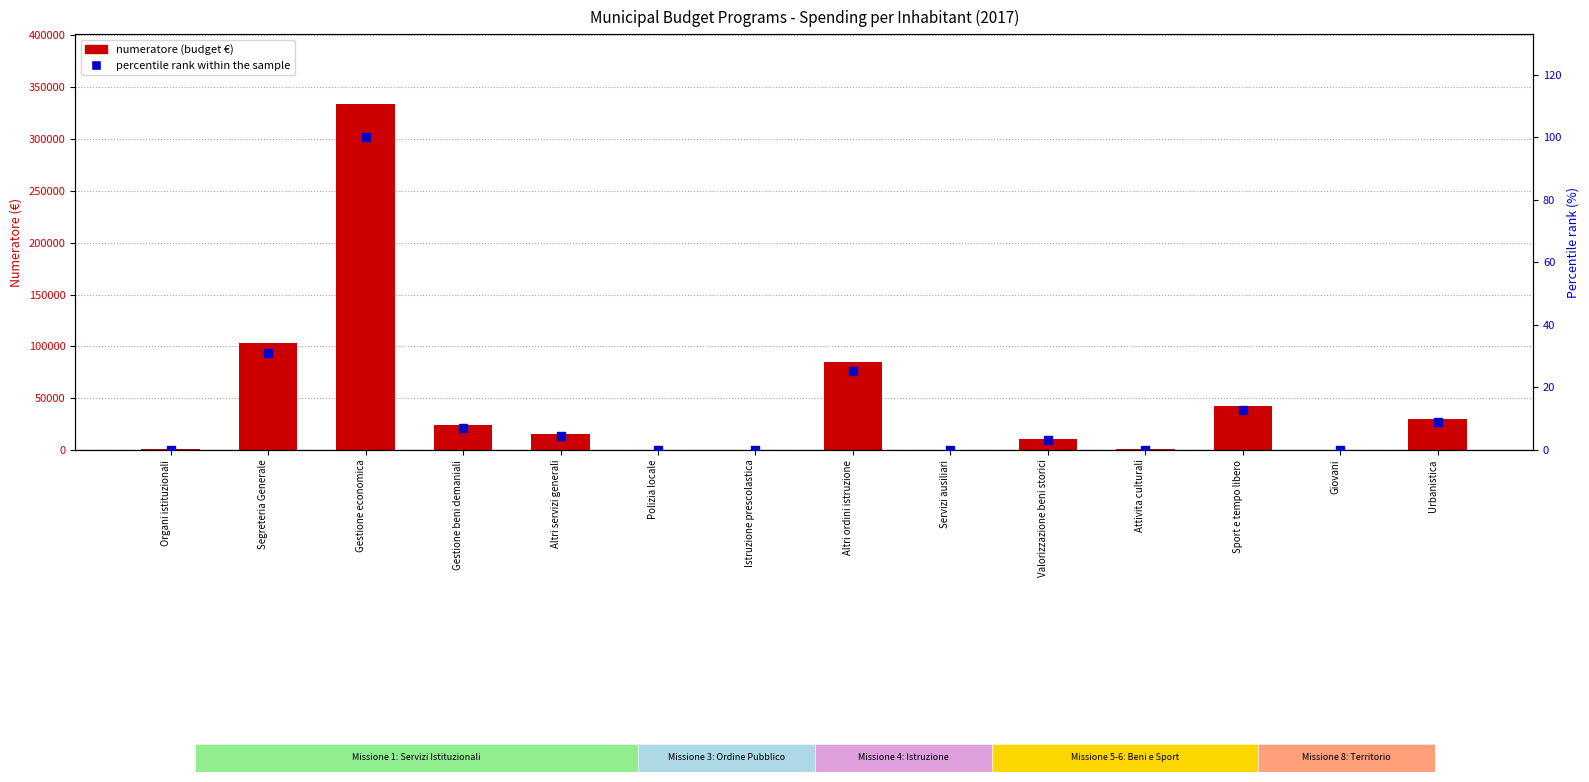

What is the total value across all series at Gestione economica?

334355.1